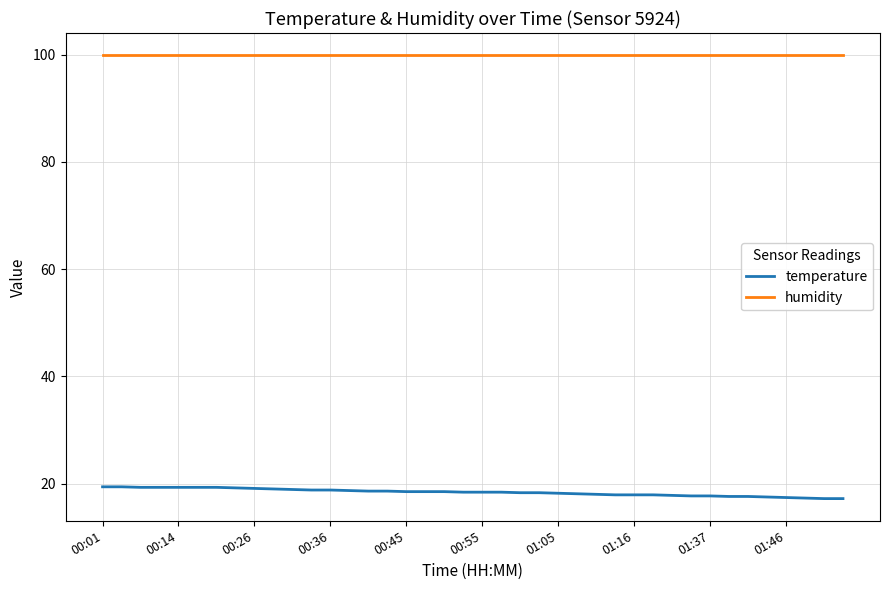

What is the difference between the maximum and minimum values in the temperature series?

2.2